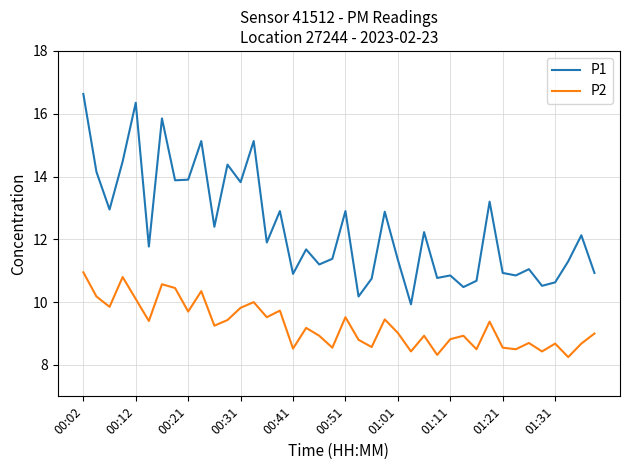

List the series in order of their overall mean, lowest first.

P2, P1